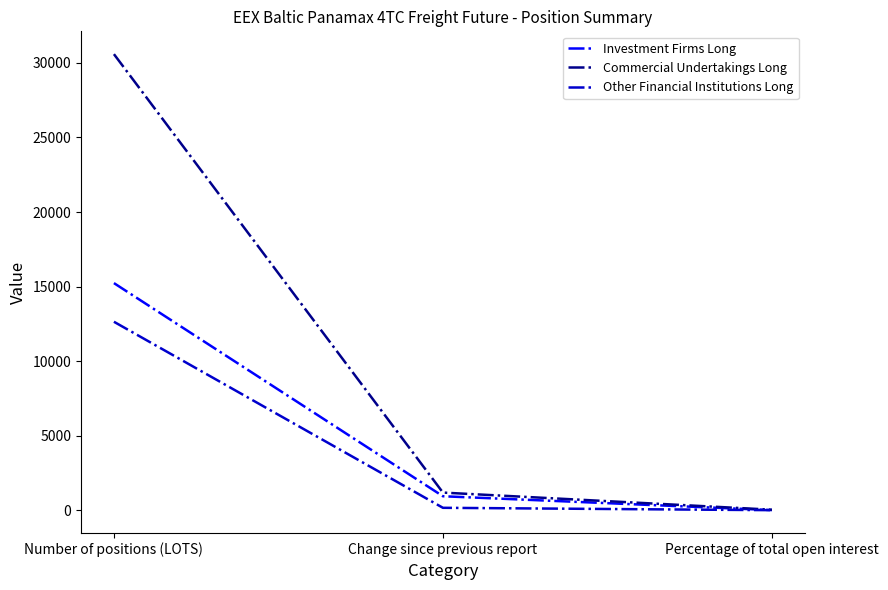

At which label does Commercial Undertakings Long first exceed 1199?

Number of positions (LOTS)